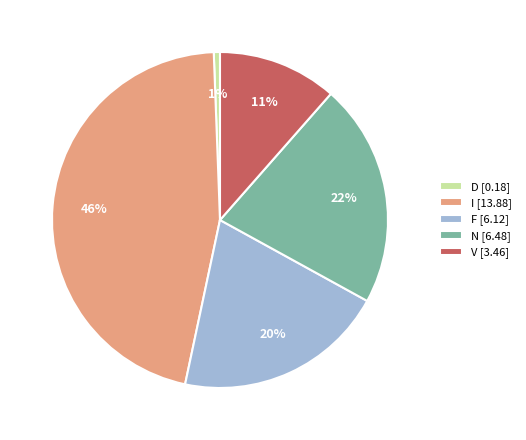

To the nearest percent, what is the difference between the largest and smallest slice percentages?

45%